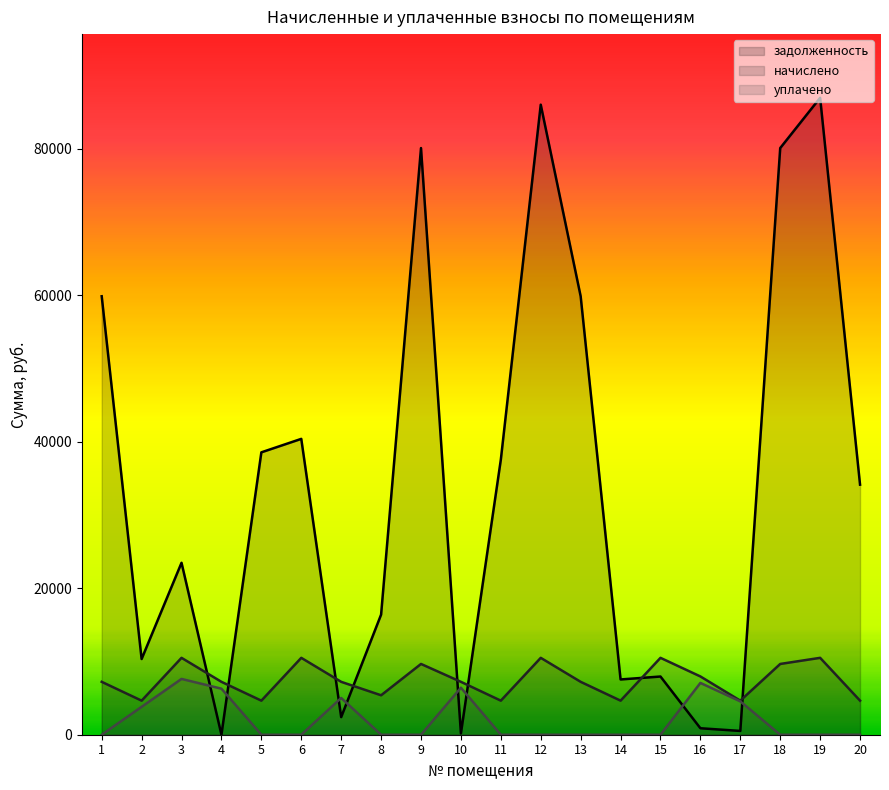

Where is the first local maximum for уплачено?

3